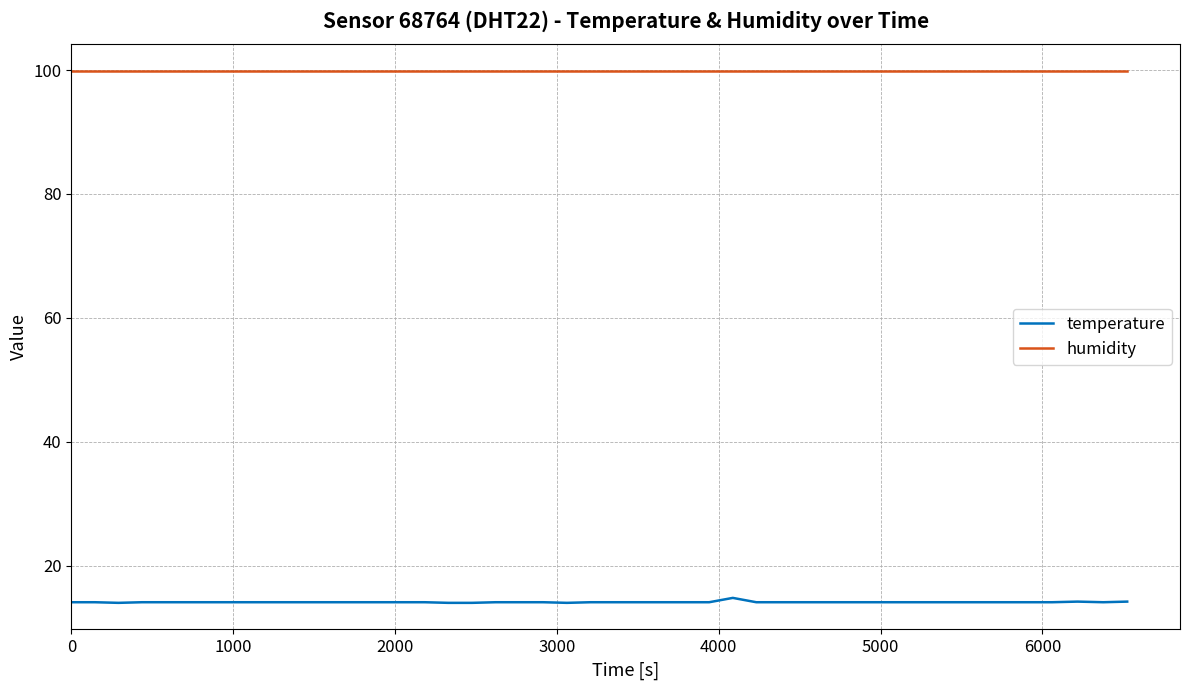

True or false: temperature and humidity intersect in this chart.

False